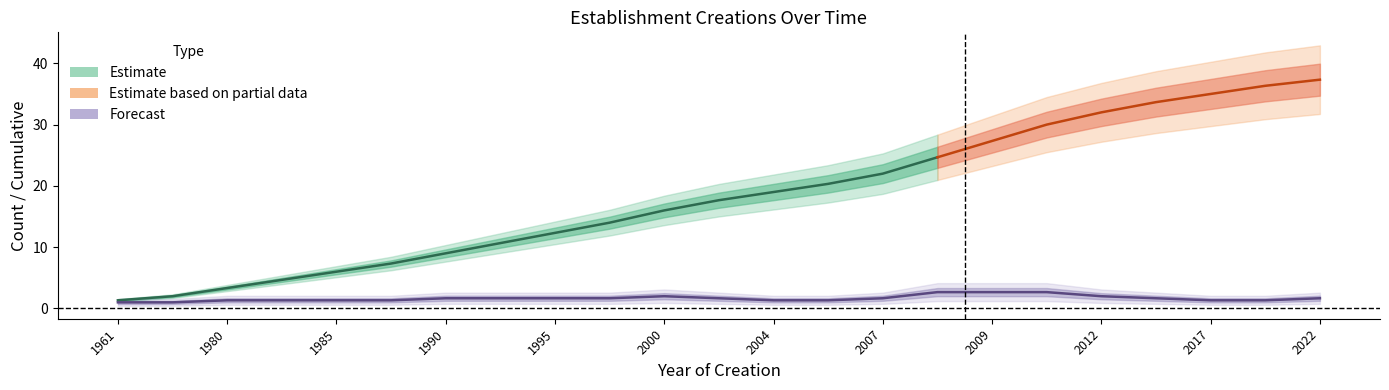

True or false: cumulative and count intersect in this chart.

False